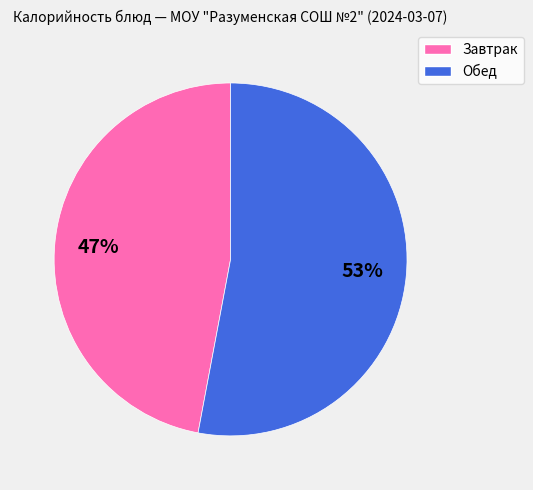

To the nearest percent, what is the average slice percentage?

50%